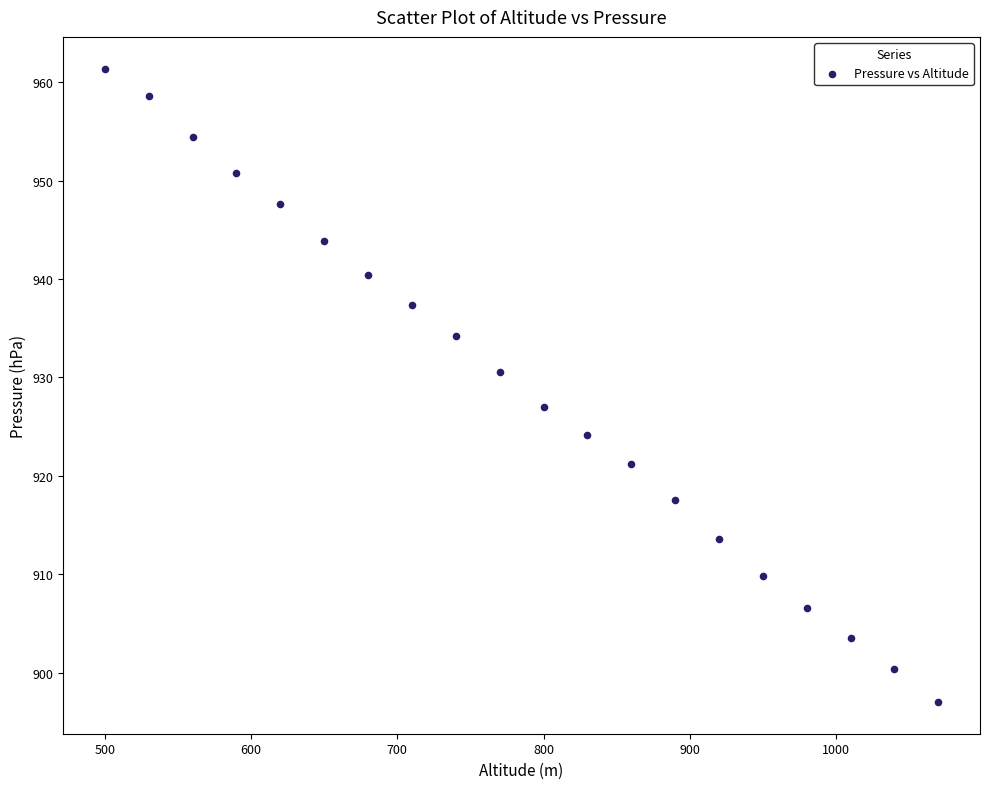

What is the range of X values (max minus min)?

570.0